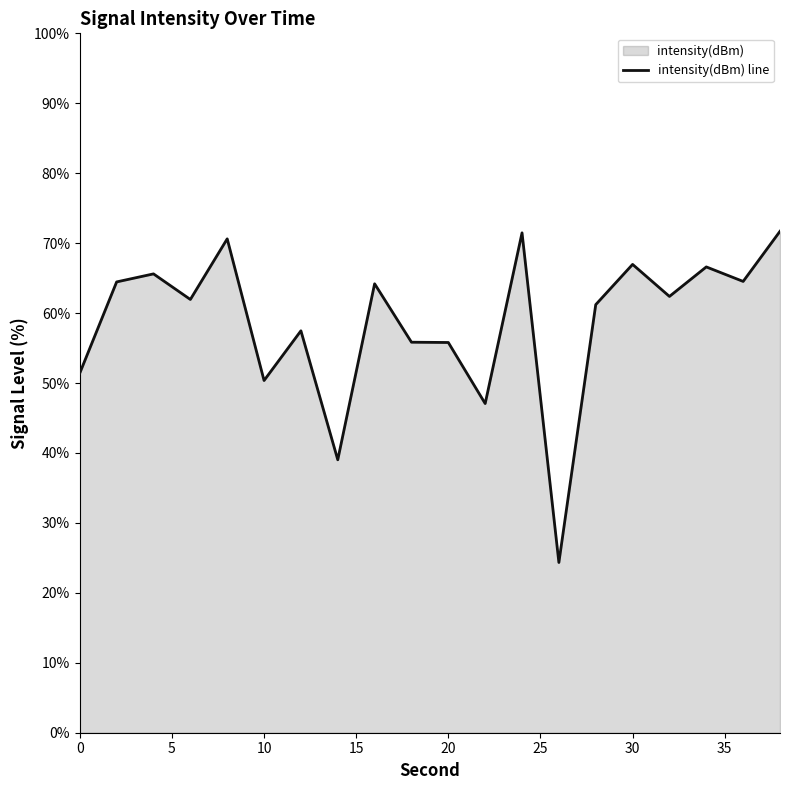

How many interior local peaks (higher than both neighbors) does the data have?

7